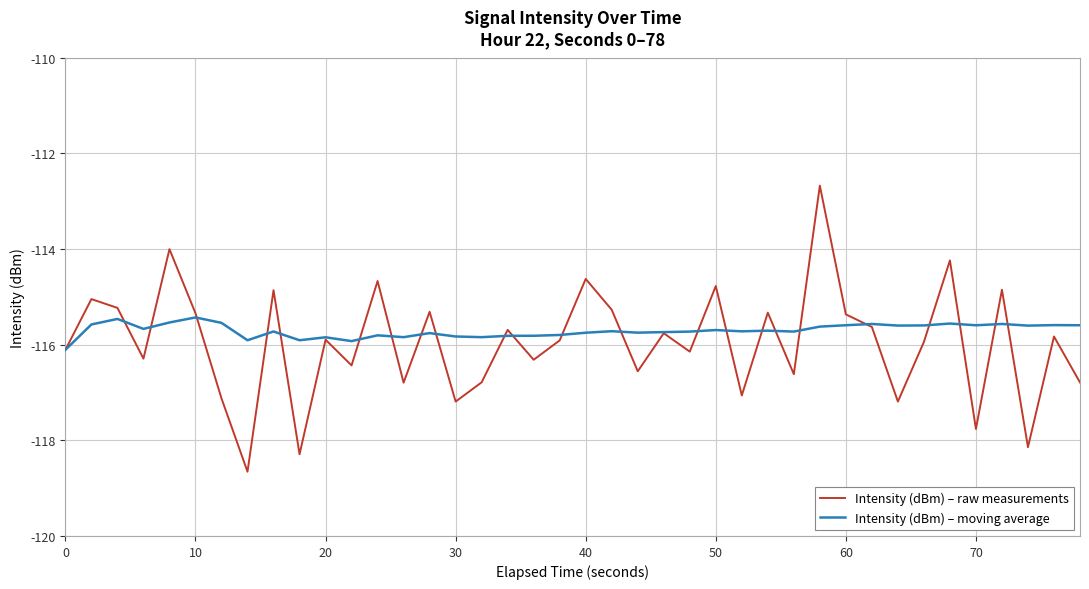

Which series has the widest spread of values?

Intensity (dBm) – raw measurements